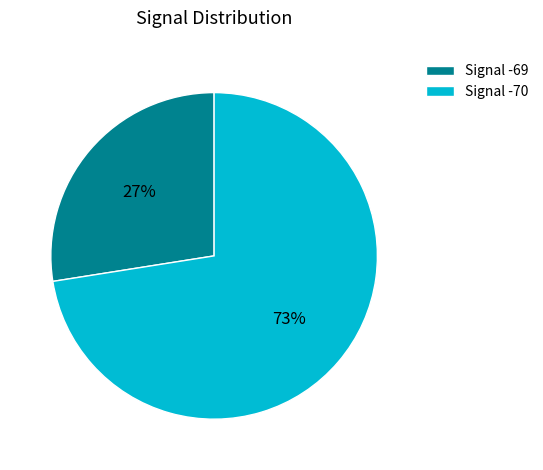

Count the number of slices in the pie.

2